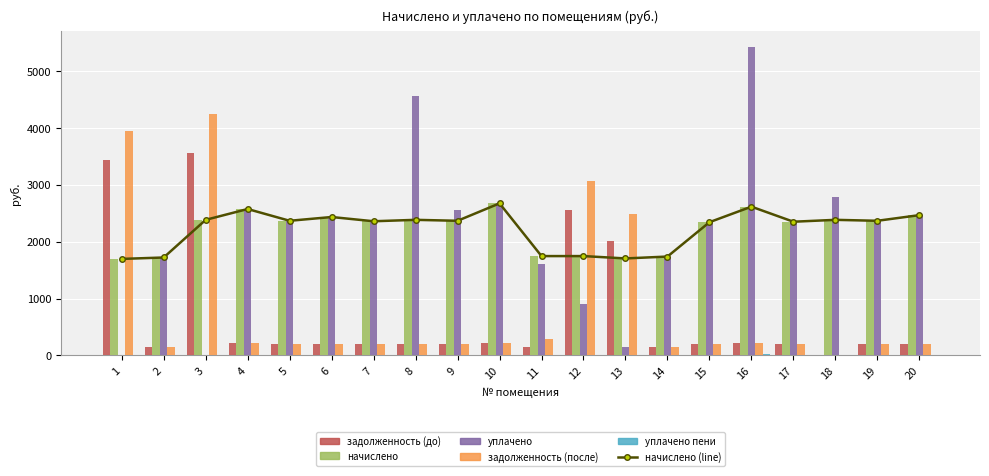

Reading left to right, what are all the values shown in this chart?

начислено (line): 1=1697.4	2=1722.2	3=2384.6	4=2575.1	5=2368.1	6=2434.3	7=2359.8	8=2384.6	9=2368.1	10=2674.4	11=1747.1	12=1747.1	13=1705.7	14=1738.8	15=2343.2	16=2616.5	17=2351.5	18=2384.6	19=2368.1	20=2467.4
задолженность (до): 1=3431.7	2=143.5	3=3556.3	4=214.6	5=197.3	6=202.9	7=196.7	8=198.7	9=197.3	10=222.9	11=145.6	12=2563.4	13=2010.9	14=144.9	15=195.3	16=218.0	17=196.0	18=0.0	19=197.3	20=205.6
начислено: 1=1697.4	2=1722.2	3=2384.6	4=2575.1	5=2368.1	6=2434.3	7=2359.8	8=2384.6	9=2368.1	10=2674.4	11=1747.1	12=1747.1	13=1705.7	14=1738.8	15=2343.2	16=2616.5	17=2351.5	18=2384.6	19=2368.1	20=2467.4
уплачено: 1=0.0	2=1722.2	3=0.0	4=2575.1	5=2368.4	6=2434.3	7=2359.8	8=4570.6	9=2565.4	10=2674.4	11=1601.5	12=900.0	13=142.1	14=1738.8	15=2343.2	16=5432.0	17=2351.5	18=2782.1	19=2368.1	20=2467.4
задолженность (после): 1=3952.0	2=143.5	3=4251.1	4=214.6	5=197.0	6=202.9	7=196.7	8=198.7	9=197.3	10=222.9	11=291.2	12=3071.2	13=2492.7	14=144.9	15=195.3	16=218.0	17=196.0	18=0.0	19=197.3	20=205.6
уплачено пени: 1=0.0	2=0.0	3=0.0	4=2.4	5=2.7	6=0.0	7=0.1	8=8.9	9=0.0	10=3.5	11=0.0	12=0.0	13=0.0	14=0.0	15=0.0	16=17.7	17=0.0	18=6.3	19=0.0	20=0.0